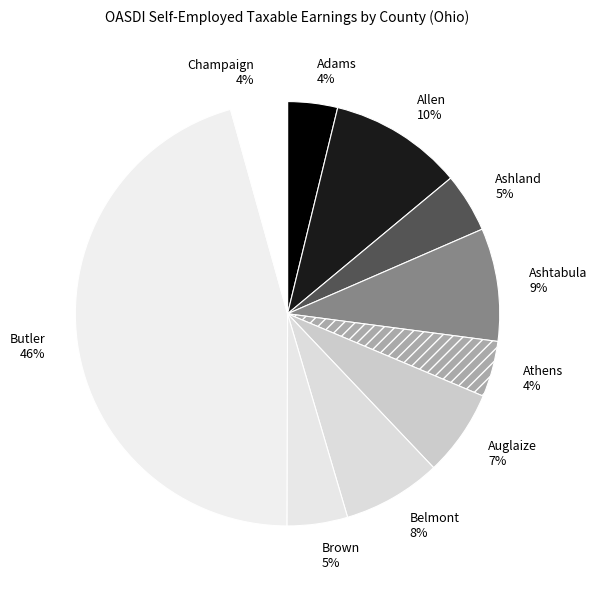

Is it true that Allen is 10% of the pie?

True